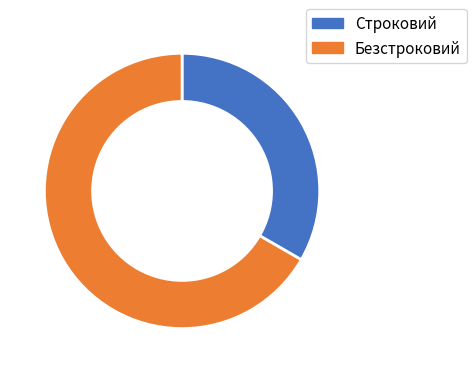

Do Строковий and Безстроковий together represent more than half of the pie?

Yes